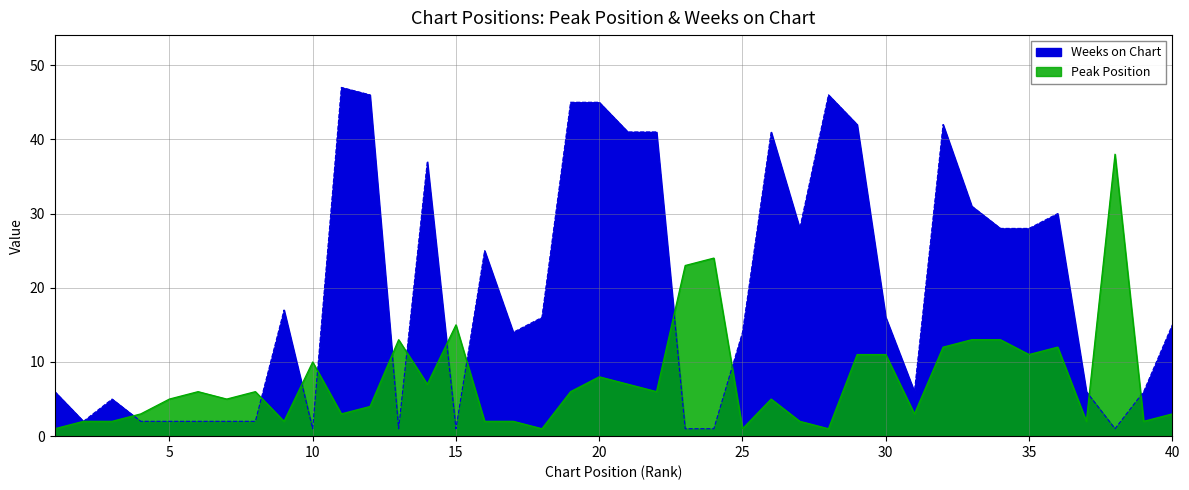

Reading left to right, list all the values displayed in this chart.

Peak Position: 1	2	2	3	5	6	5	6	2	10	3	4	13	7	15	2	2	1	6	8	7	6	23	24	1	5	2	1	11	11	3	12	13	13	11	12	2	38	2	3
Weeks on Chart: 6	2	5	2	2	2	2	2	17	1	47	46	1	37	1	25	14	16	45	45	41	41	1	1	14	41	28	46	42	16	6	42	31	28	28	30	6	1	6	15